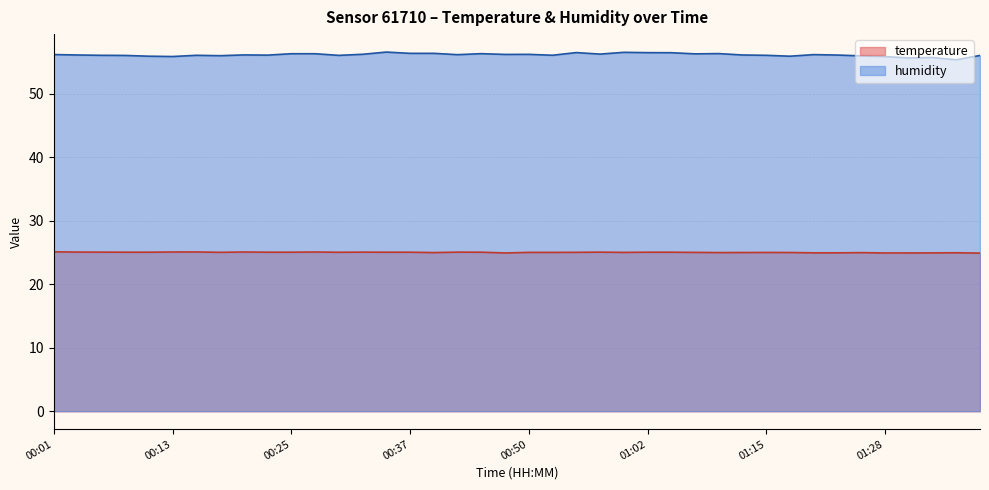

Reading left to right, extract all data points from this chart.

temperature: 00:01=25.1	00:03=25.1	00:06=25.1	00:08=25.0	00:11=25.0	00:13=25.1	00:15=25.1	00:18=25.0	00:20=25.1	00:23=25.0	00:25=25.0	00:28=25.1	00:30=25.0	00:32=25.1	00:35=25.0	00:37=25.0	00:40=25.0	00:42=25.1	00:45=25.0	00:47=24.9	00:50=25.0	00:52=25.0	00:55=25.0	00:57=25.1	01:00=25.0	01:02=25.0	01:05=25.0	01:07=25.0	01:10=25.0	01:12=25.0	01:15=25.0	01:17=25.0	01:20=24.9	01:23=24.9	01:25=25.0	01:28=24.9	01:30=24.9	01:33=24.9	01:35=24.9	01:38=24.9
humidity: 00:01=56.2	00:03=56.1	00:06=56.0	00:08=56.0	00:11=55.9	00:13=55.9	00:15=56.0	00:18=56.0	00:20=56.1	00:23=56.1	00:25=56.3	00:28=56.3	00:30=56.0	00:32=56.2	00:35=56.5	00:37=56.4	00:40=56.4	00:42=56.1	00:45=56.3	00:47=56.2	00:50=56.2	00:52=56.0	00:55=56.5	00:57=56.2	01:00=56.5	01:02=56.5	01:05=56.5	01:07=56.3	01:10=56.3	01:12=56.1	01:15=56.0	01:17=55.9	01:20=56.1	01:23=56.1	01:25=56.0	01:28=55.8	01:30=55.6	01:33=55.7	01:35=55.3	01:38=56.0